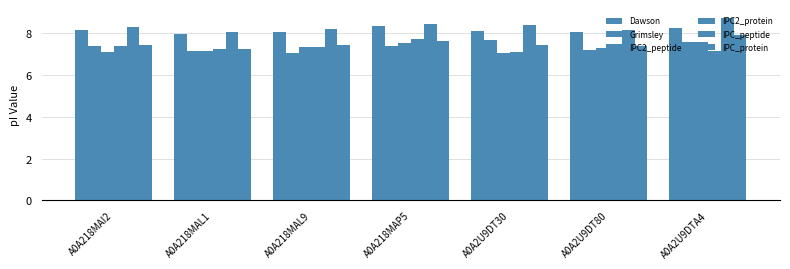

Count the number of data series in this chart.

6